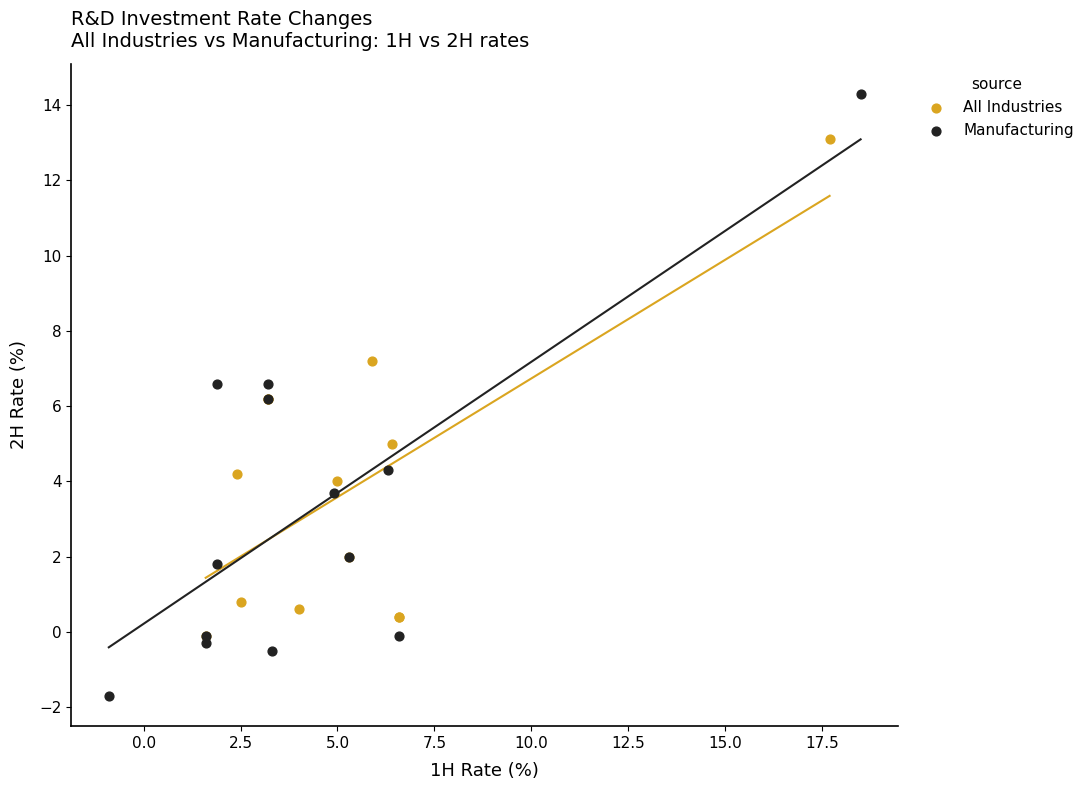

Which series reaches the maximum Y coordinate?

Manufacturing